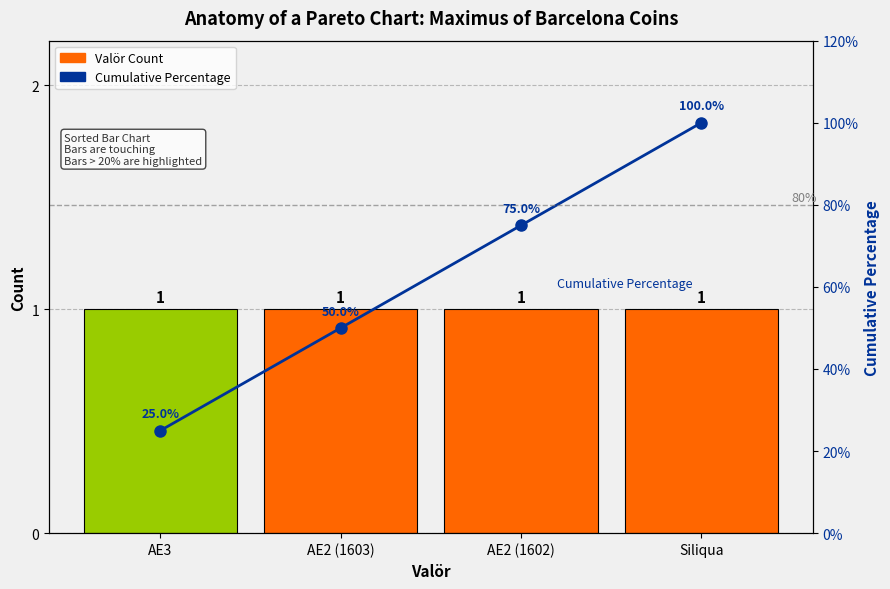

Between Siliqua and AE3, which is larger?

Siliqua